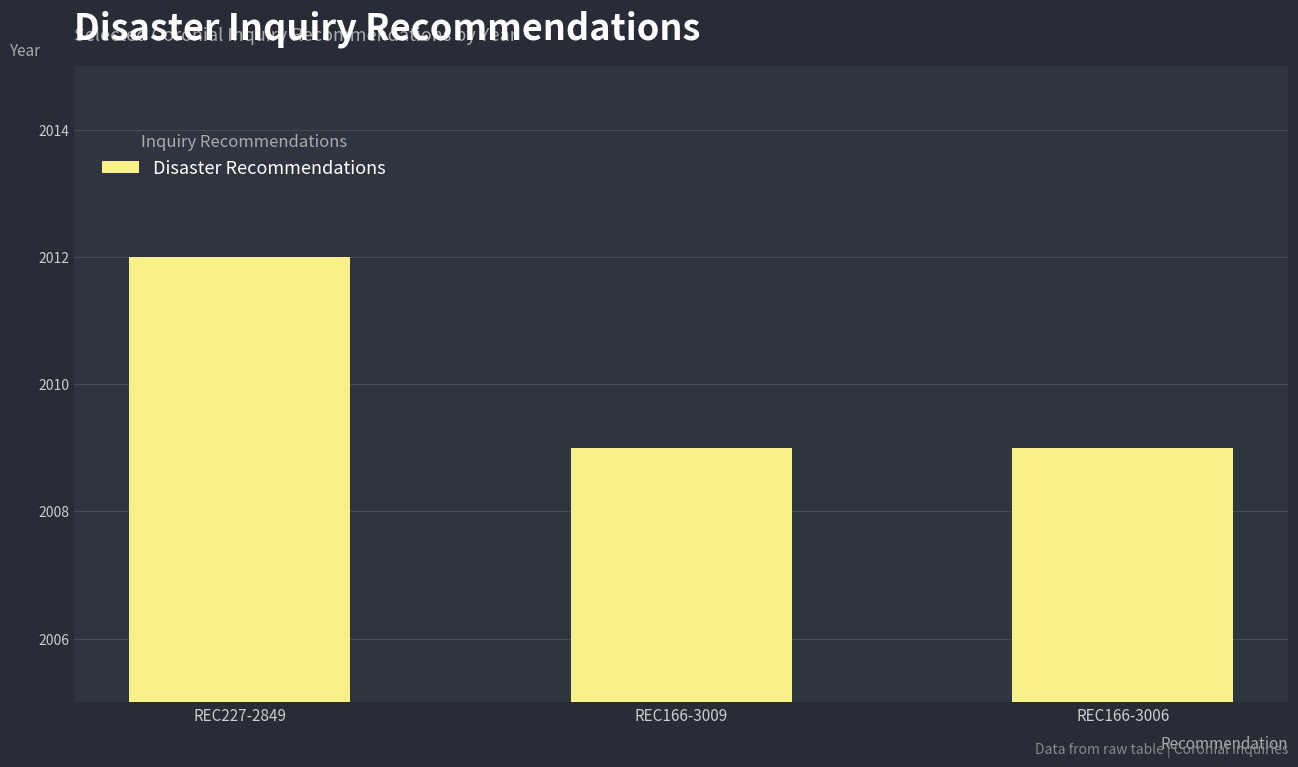

What is the difference between the values at REC166-3006 and REC227-2849?

3